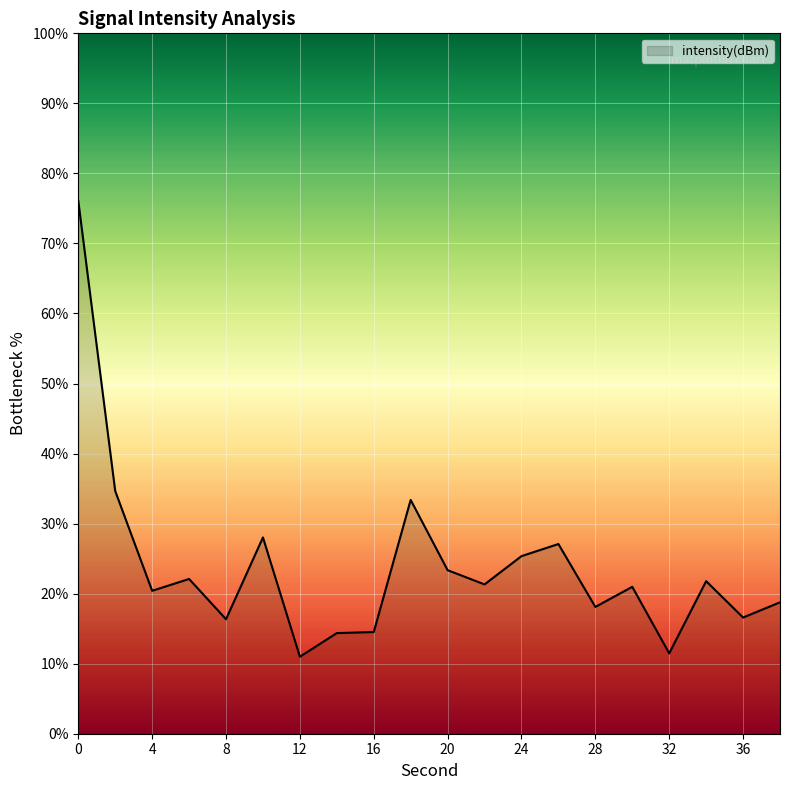

What is the difference between the maximum and minimum values?

65.1